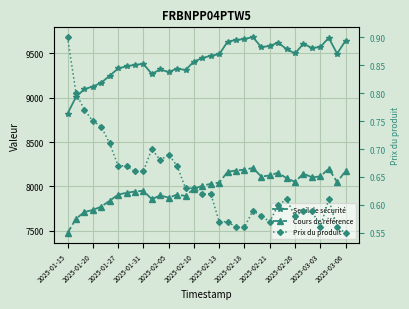

The value of Prix du produit at 25 is 0.1. True or false?

False